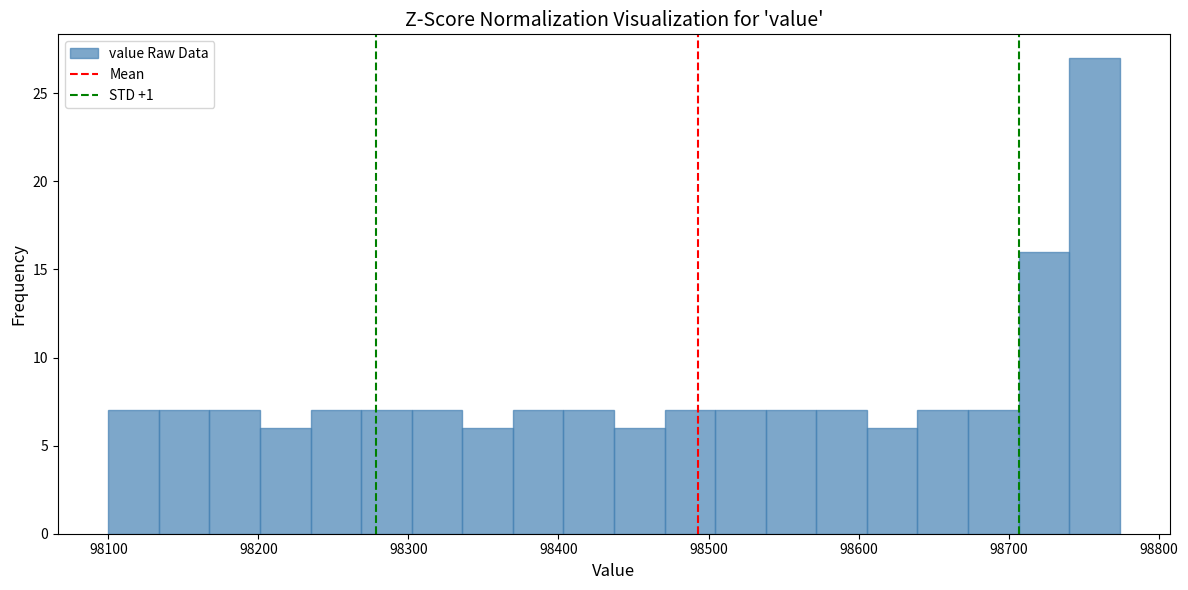

Around what value on the x-axis is the tallest bar? Give the approximate position of its centre, as read against the axis.

98760